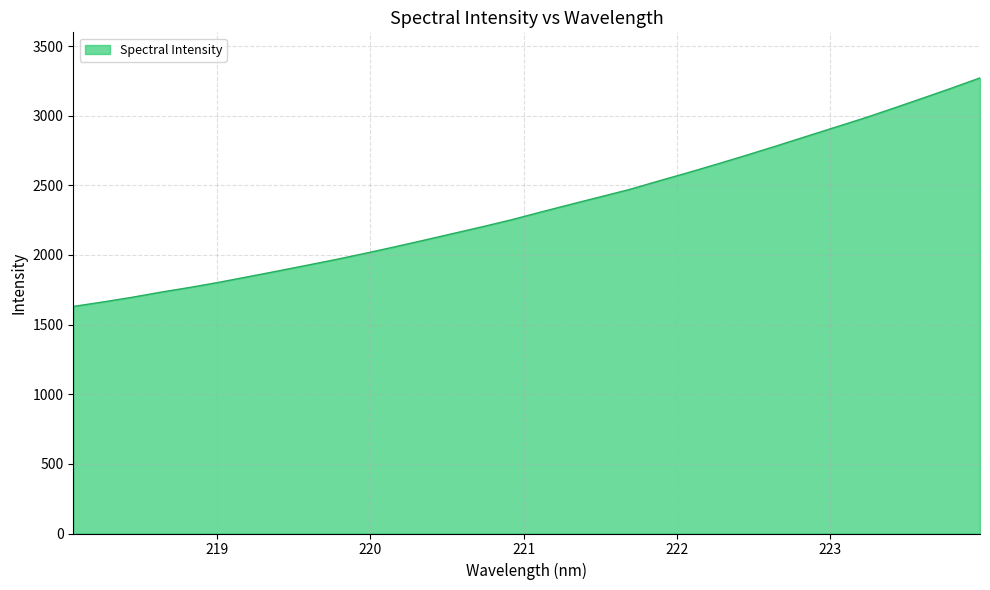

How many distinct data groups are displayed?

1